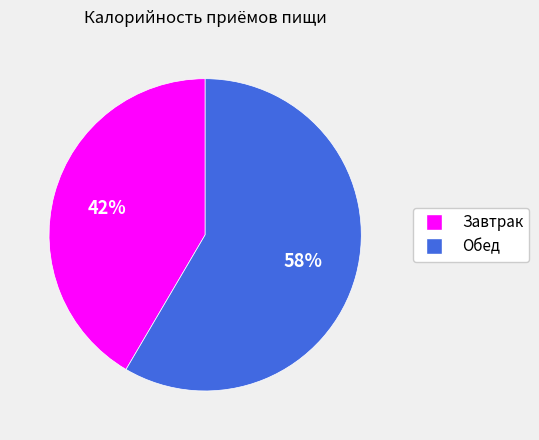

How many segments does this pie chart have?

2